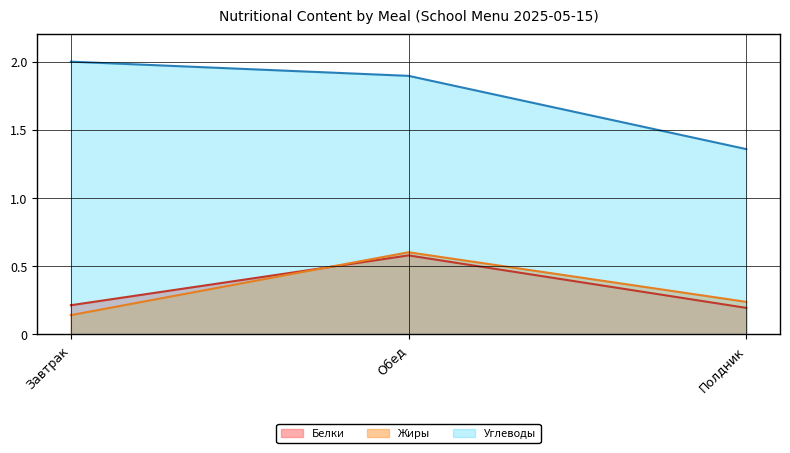

Between Обед and Полдник, which is larger?

Обед